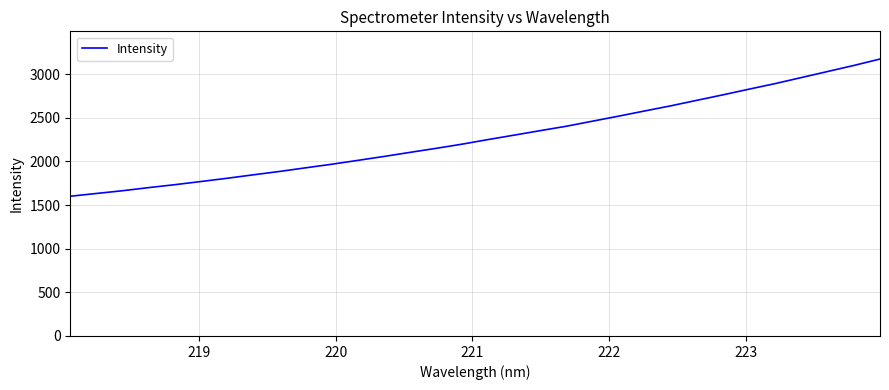

What is the minimum value shown in the chart?

1601.3